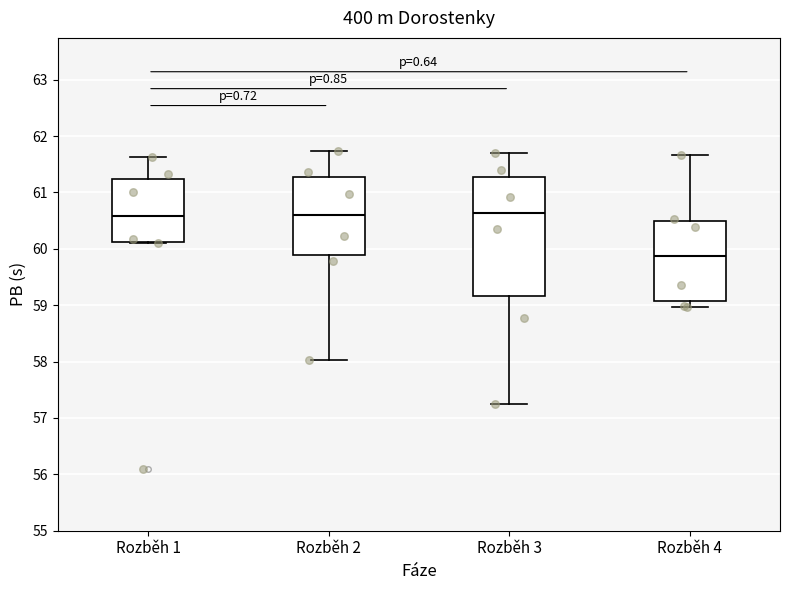

Reading left to right, transcribe this box plot: for each box, give where its median line is, the range the box spans, and where its two whiskers end, as read against the y-axis. The values are not printed on the chart, so give them approximately, as read against the axis.

Rozběh 1: median 60.6, box 60.1 to 61.2, whiskers 60.1 to 61.6
Rozběh 2: median 60.6, box 59.9 to 61.3, whiskers 58.0 to 61.7
Rozběh 3: median 60.6, box 59.2 to 61.3, whiskers 57.3 to 61.7
Rozběh 4: median 59.9, box 59.1 to 60.5, whiskers 59.0 to 61.7